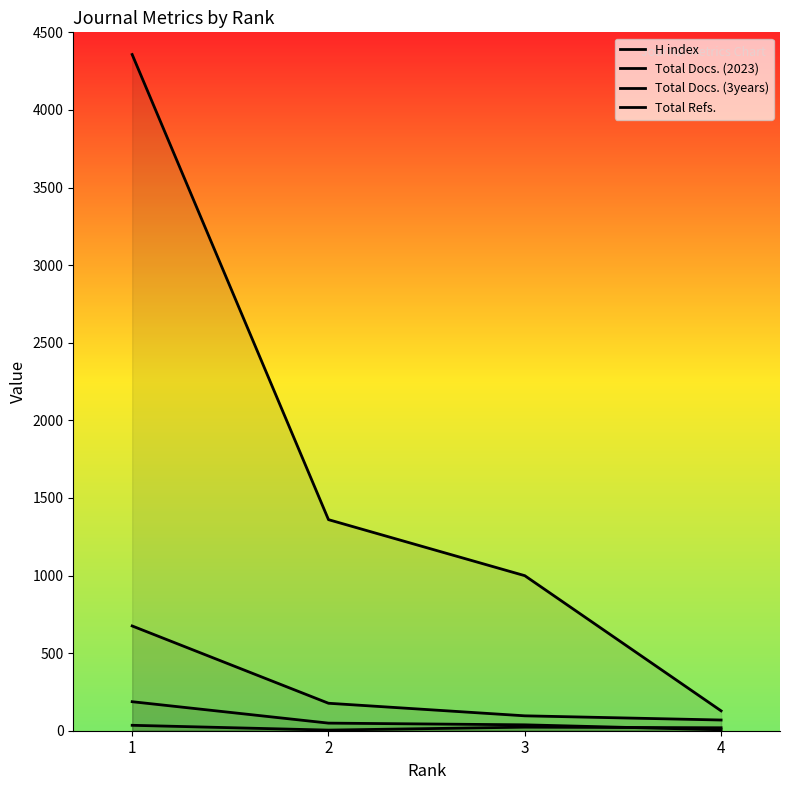

Which series has the widest spread of values?

Total Refs.